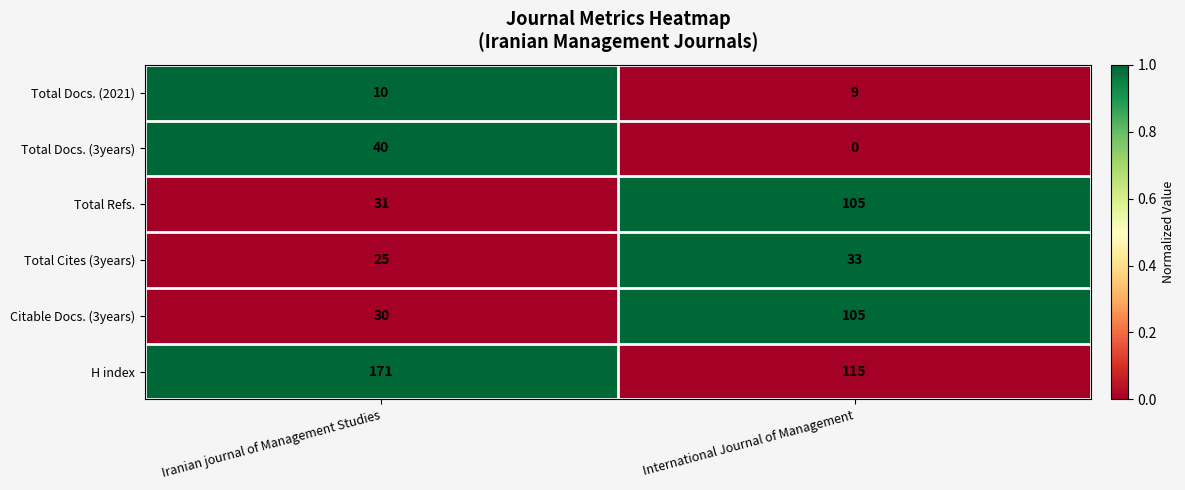

Where is Total Refs. nearest to the value 68?

Iranian journal of Management Studies